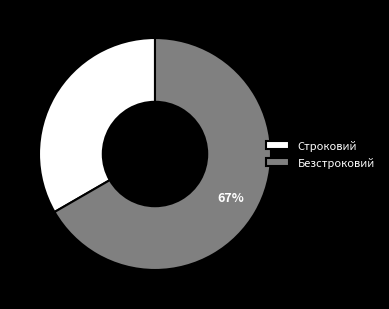

How many segments does this pie chart have?

2